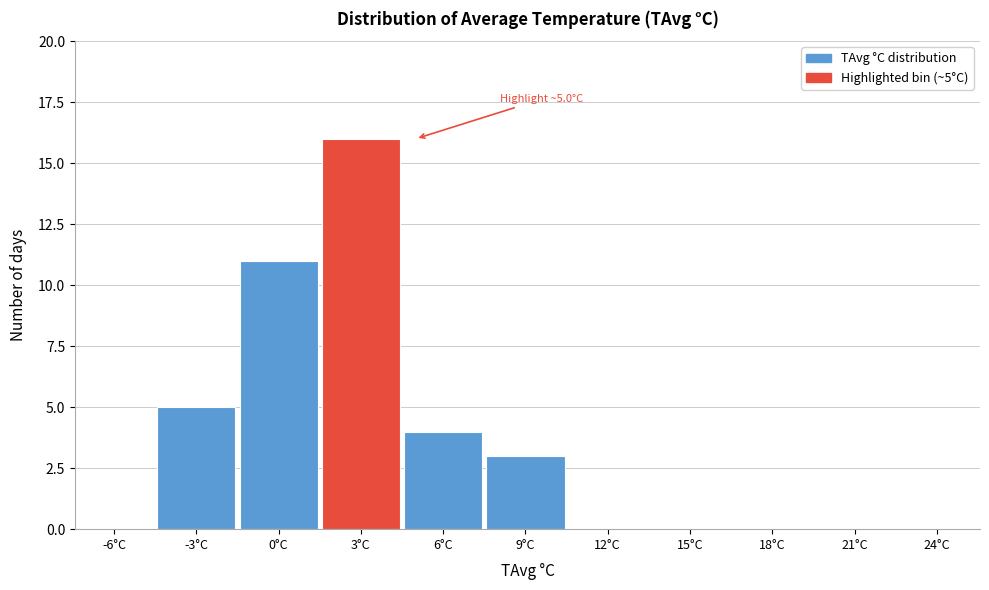

Reading left to right, transcribe all the data shown in this chart.

-6°C=0	-3°C=5	0°C=11	3°C=16	6°C=4	9°C=3	12°C=0	15°C=0	18°C=0	21°C=0	24°C=0